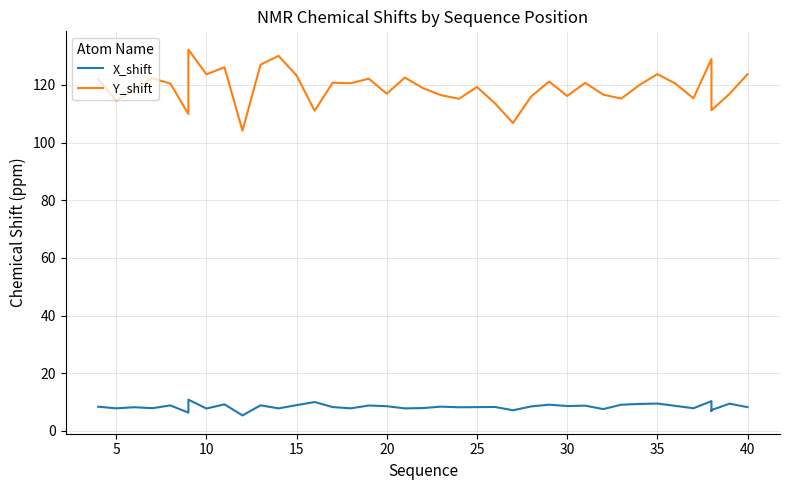

The value of Y_shift at 20 is 46.9. True or false?

False